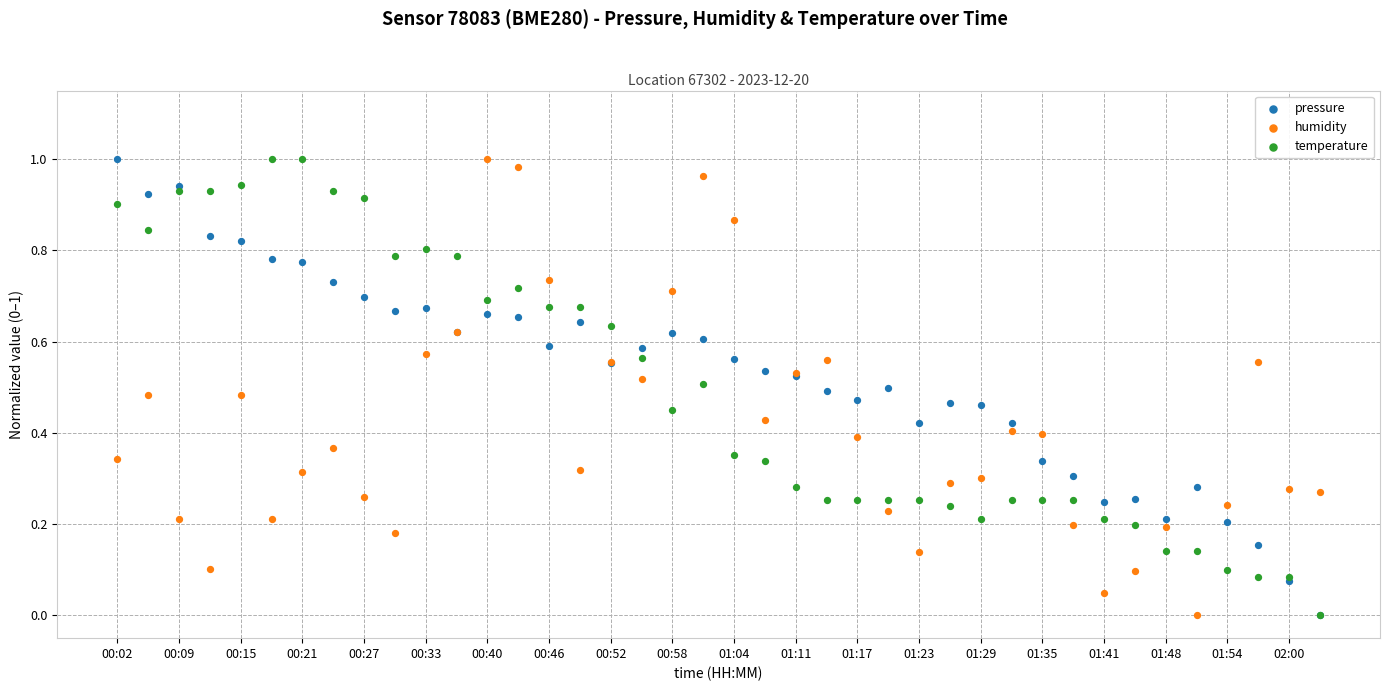

What are all the series names shown in the legend?

pressure, humidity, temperature